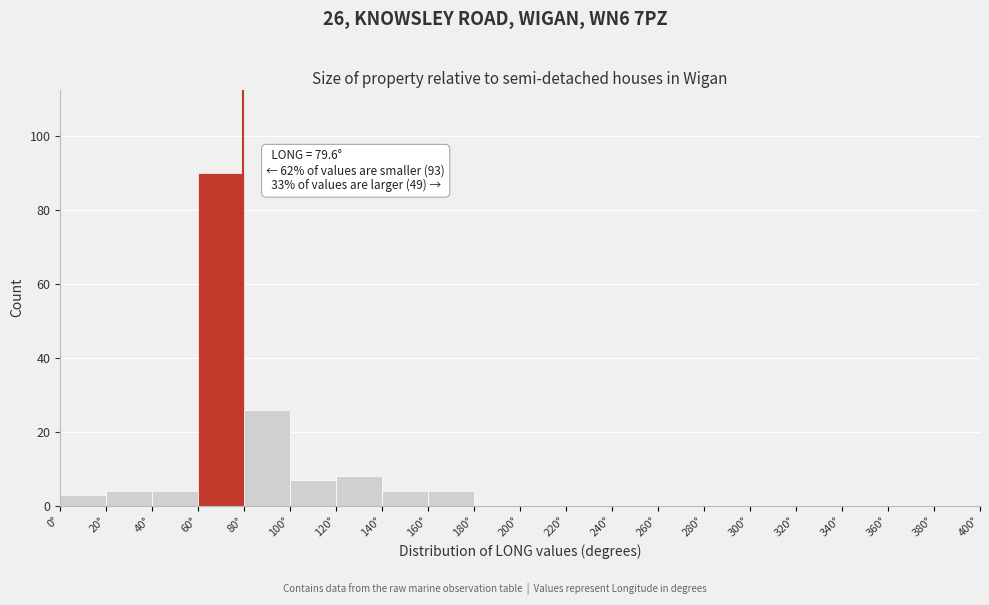

Which range on the x-axis has the tallest bar?

60 to 80